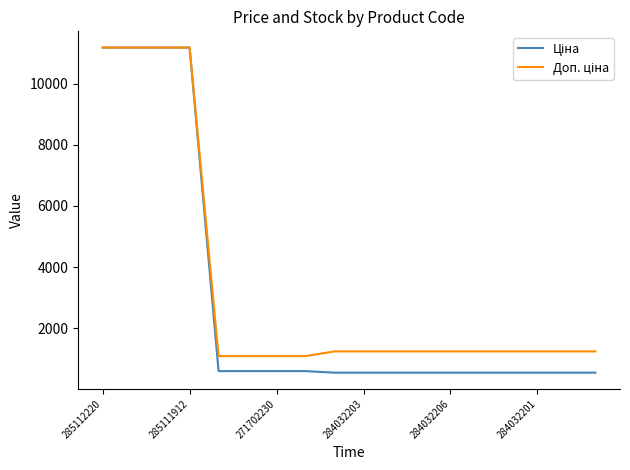

What is the minimum value shown in the chart?

539.0